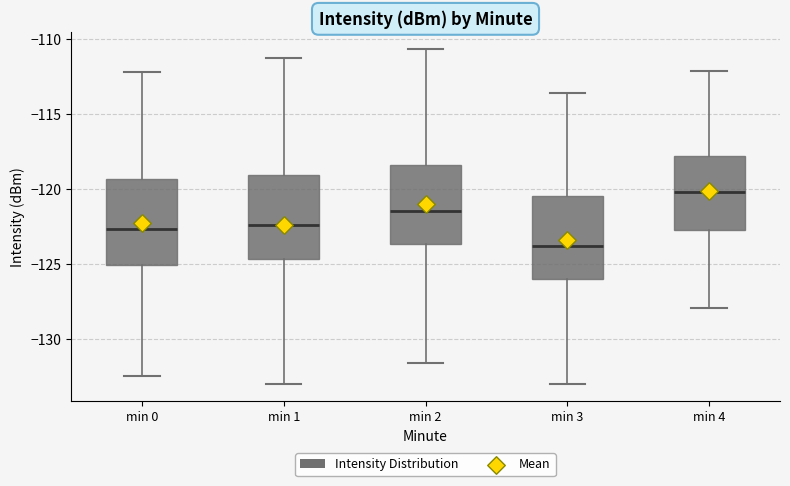

Reading left to right, transcribe this box plot: for each box, give where its median line is, the range the box spans, and where its two whiskers end, as read against the y-axis. The values are not printed on the chart, so give them approximately, as read against the axis.

min 0: median -122.5, box -125.0 to -119.5, whiskers -132.5 to -112.0
min 1: median -122.5, box -124.5 to -119.0, whiskers -133.0 to -111.0
min 2: median -121.5, box -123.5 to -118.5, whiskers -131.5 to -110.5
min 3: median -124.0, box -126.0 to -120.5, whiskers -133.0 to -113.5
min 4: median -120.0, box -123.0 to -118.0, whiskers -128.0 to -112.0